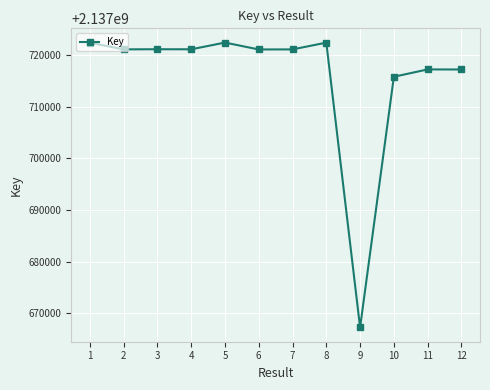

What is the difference between the maximum and second lowest values?

6625